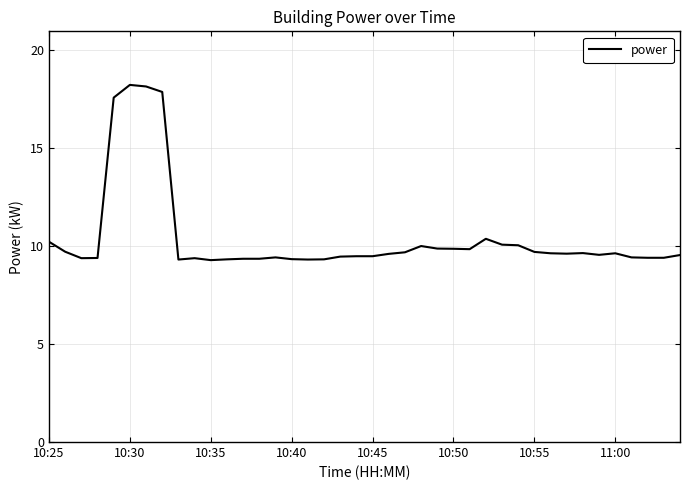

What is the minimum value shown in the chart?

9.3